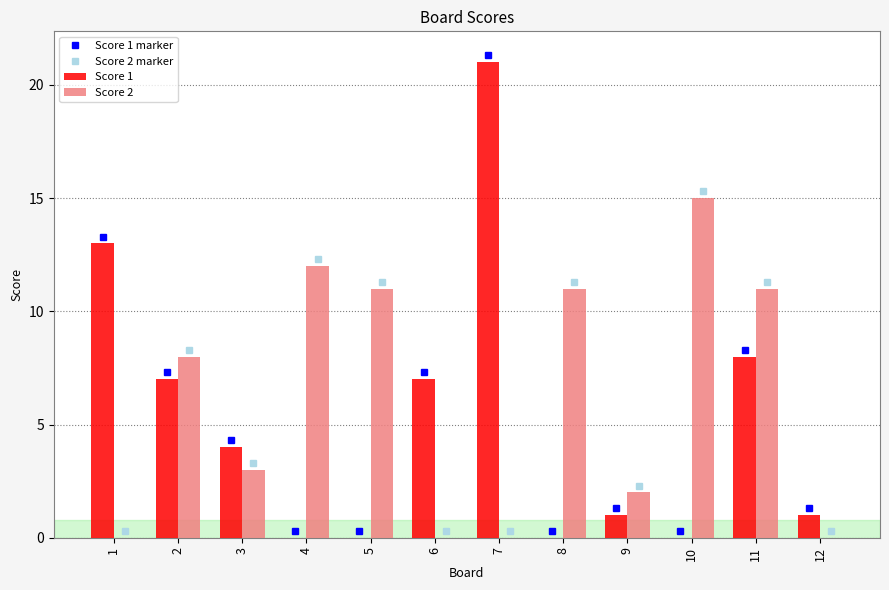

What is the difference between the Score 2 values at 3 and 10?

12